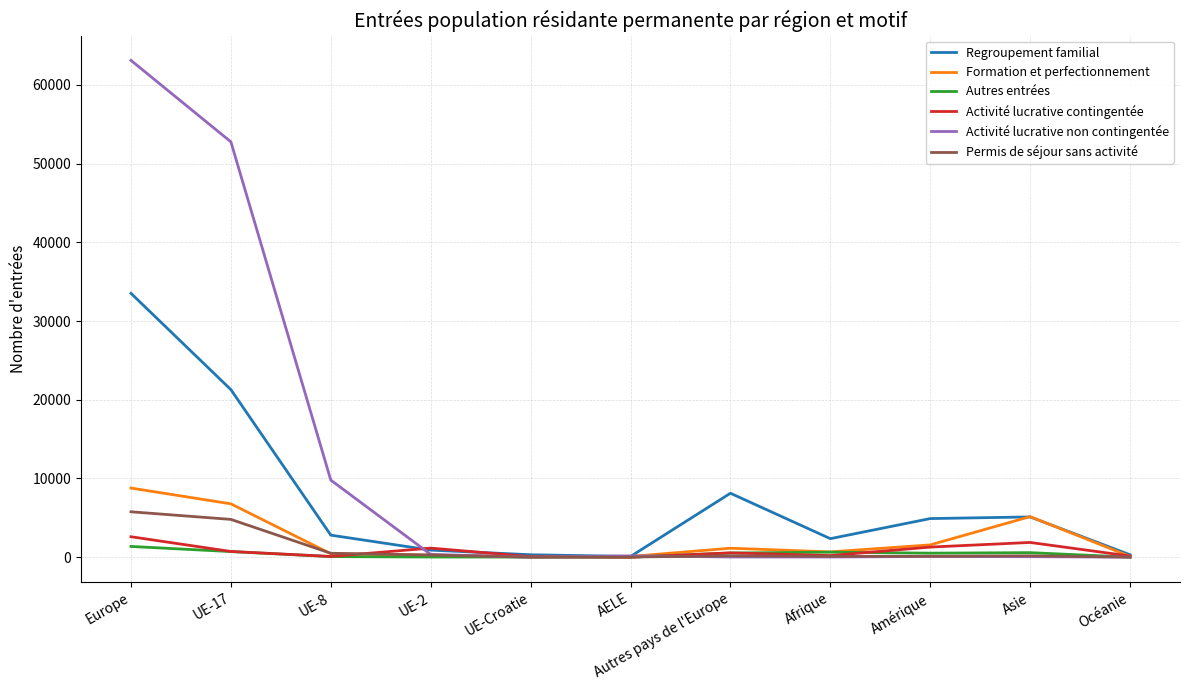

What is the sum of all Permis de séjour sans activité values?

11947